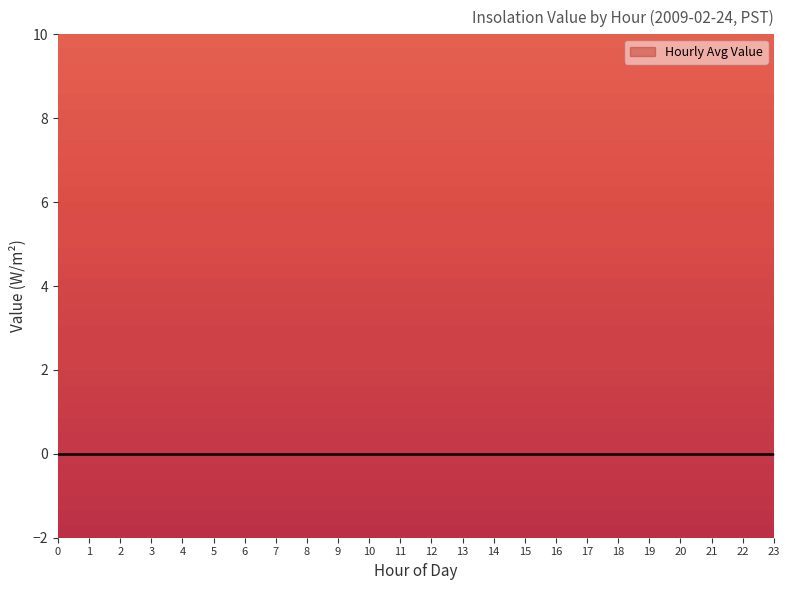

List the labels in order of Hour value, smallest first.

0, 1, 2, 3, 4, 5, 6, 7, 8, 9, 10, 11, 12, 13, 14, 15, 16, 17, 18, 19, 20, 21, 22, 23